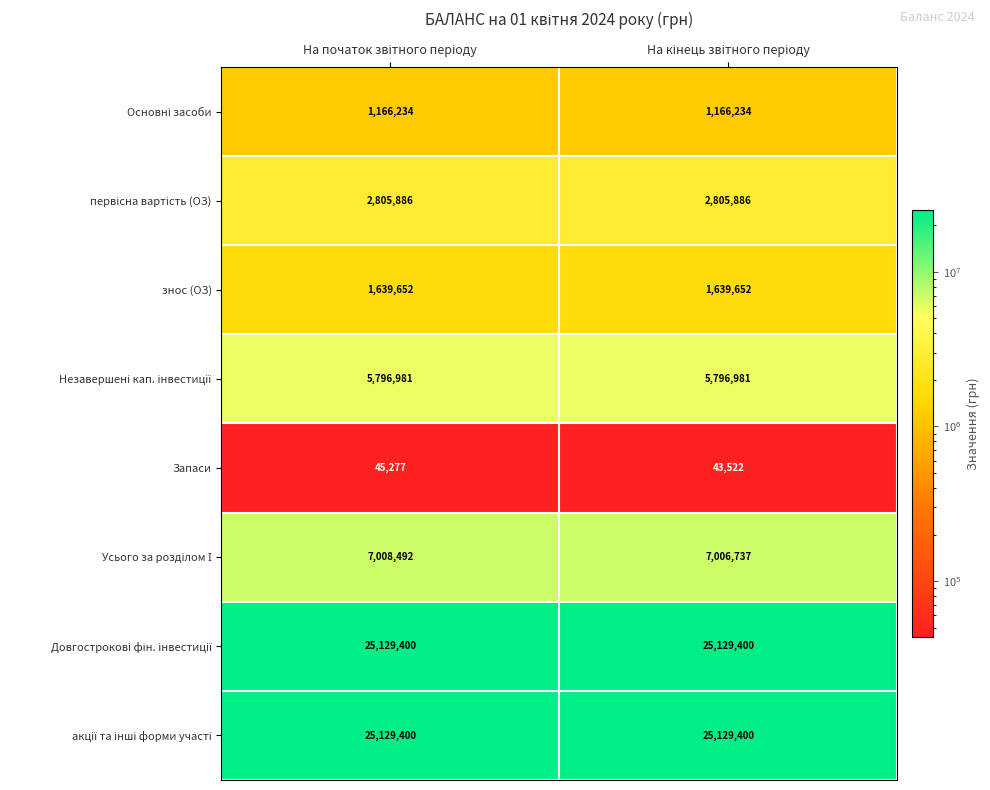

What is the minimum value shown in the chart?

43522